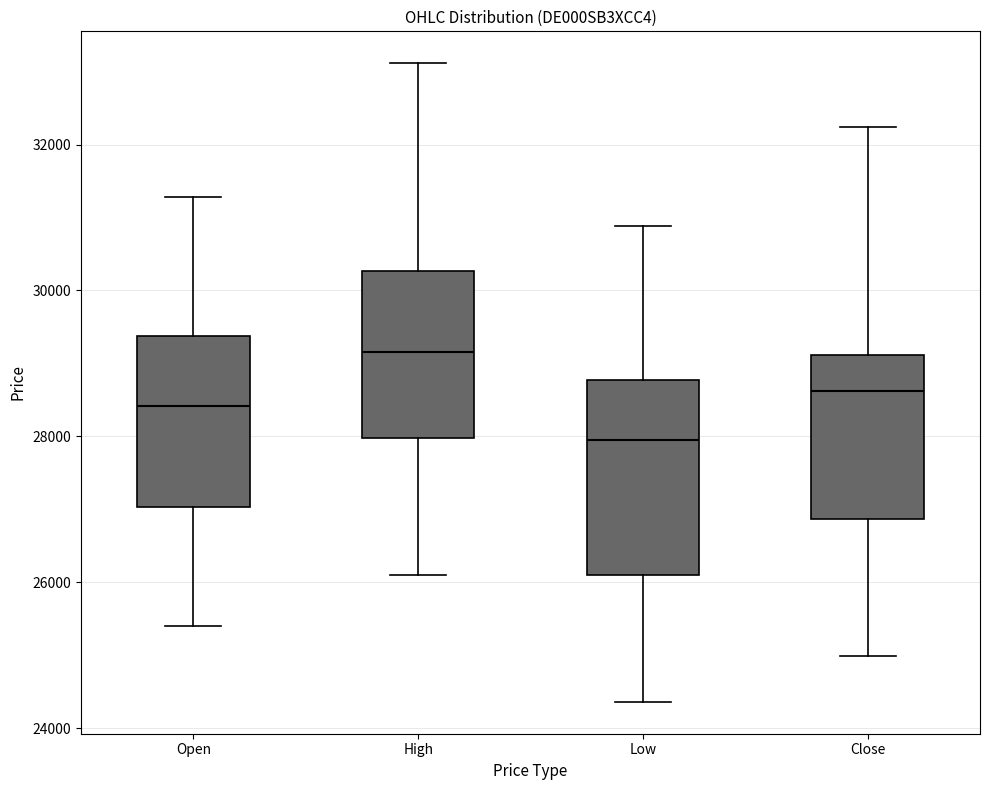

Where does the upper whisker of the box for Low end on the y-axis? The values are not printed on the chart, so give them approximately, as read against the axis.

30800